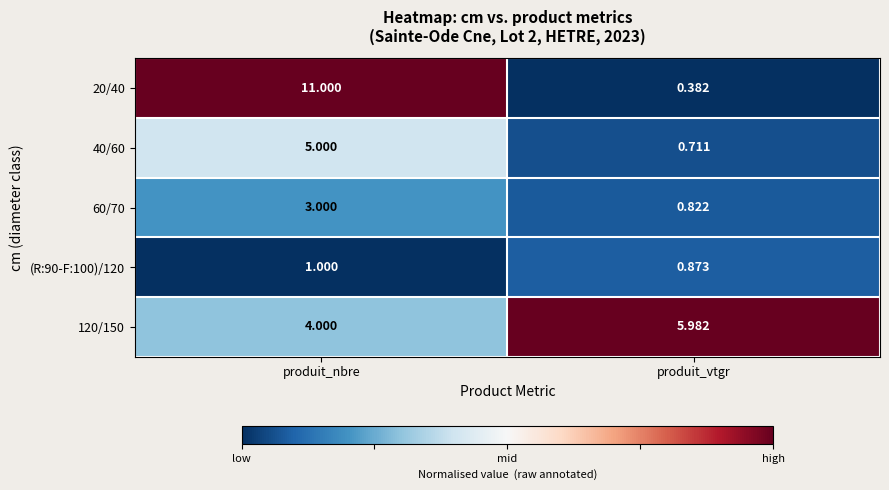

Where is 20/40 nearest to the value 5?

produit_vtgr